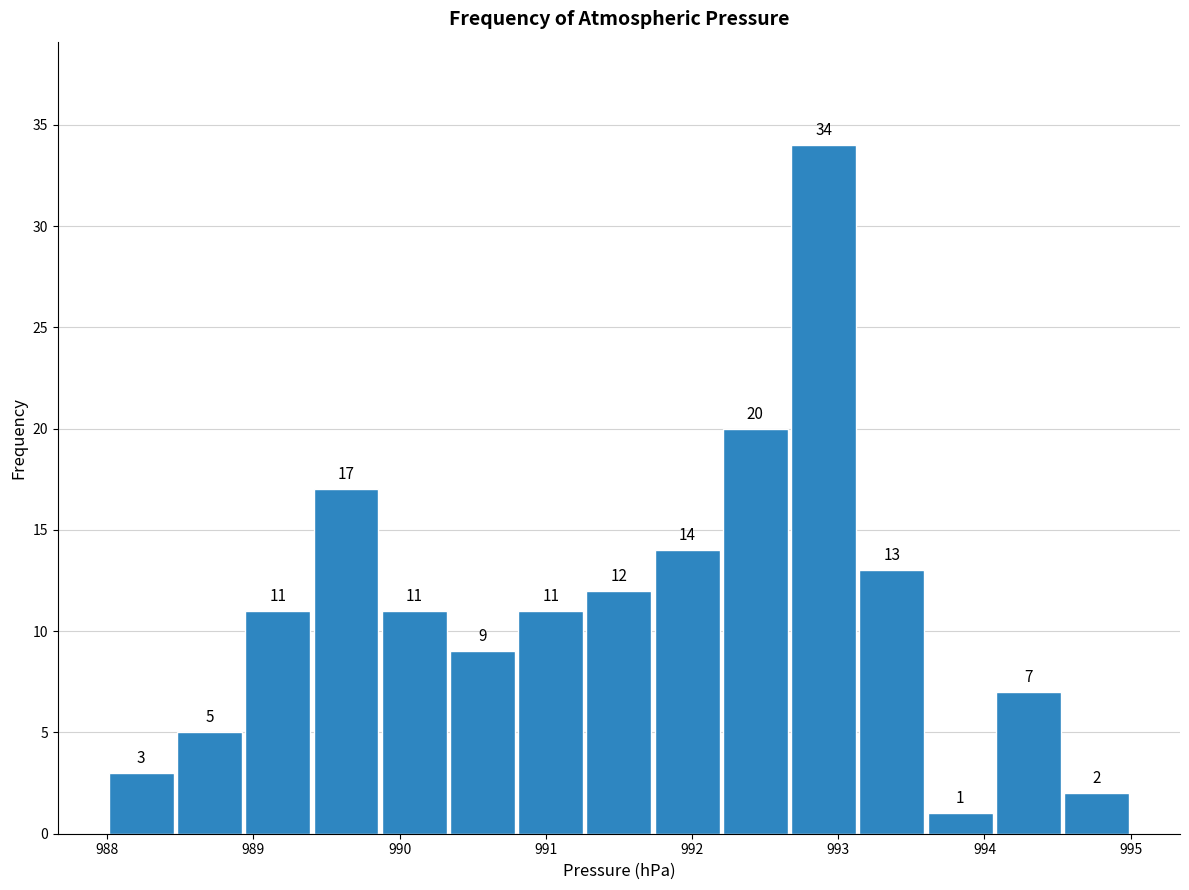

Reading left to right, list every bar in this chart as the range it spans on the x-axis followed by its height. The bar edges are not printed on the chart, so give them approximately, as read against the axis.

988.0 to 988.5: 3
988.5 to 988.9: 5
988.9 to 989.4: 11
989.4 to 989.9: 17
989.9 to 990.3: 11
990.3 to 990.8: 9
990.8 to 991.3: 11
991.3 to 991.7: 12
991.7 to 992.2: 14
992.2 to 992.7: 20
992.7 to 993.1: 34
993.1 to 993.6: 13
993.6 to 994.1: 1
994.1 to 994.5: 7
994.5 to 995.0: 2